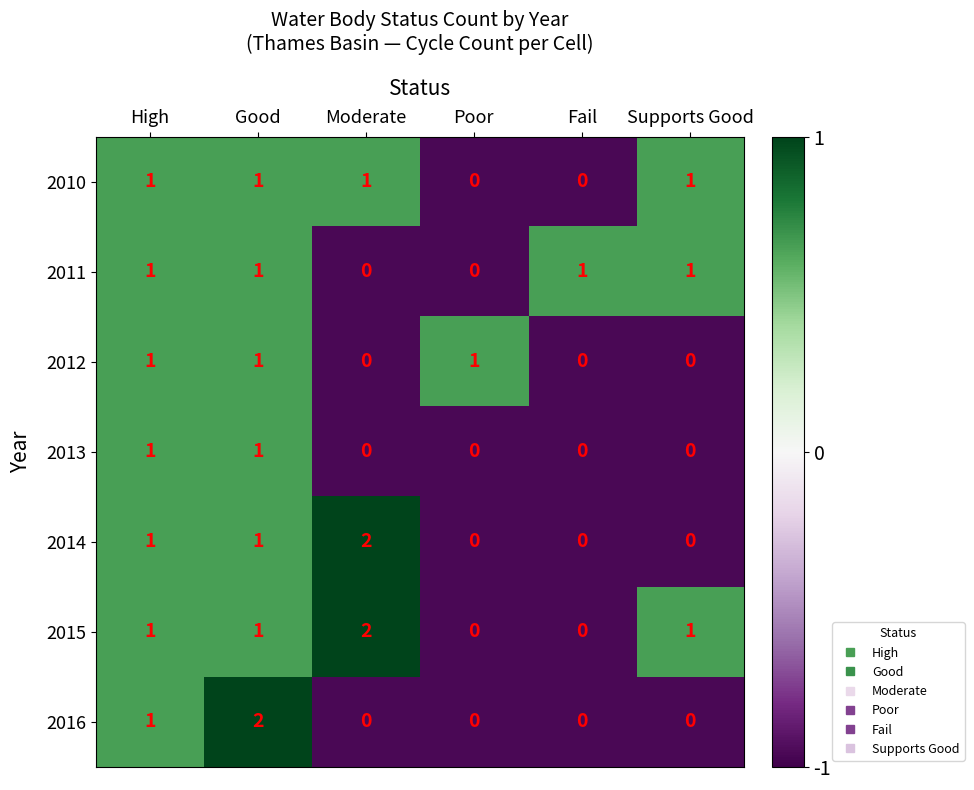

Which series has the largest total across all categories?

2015